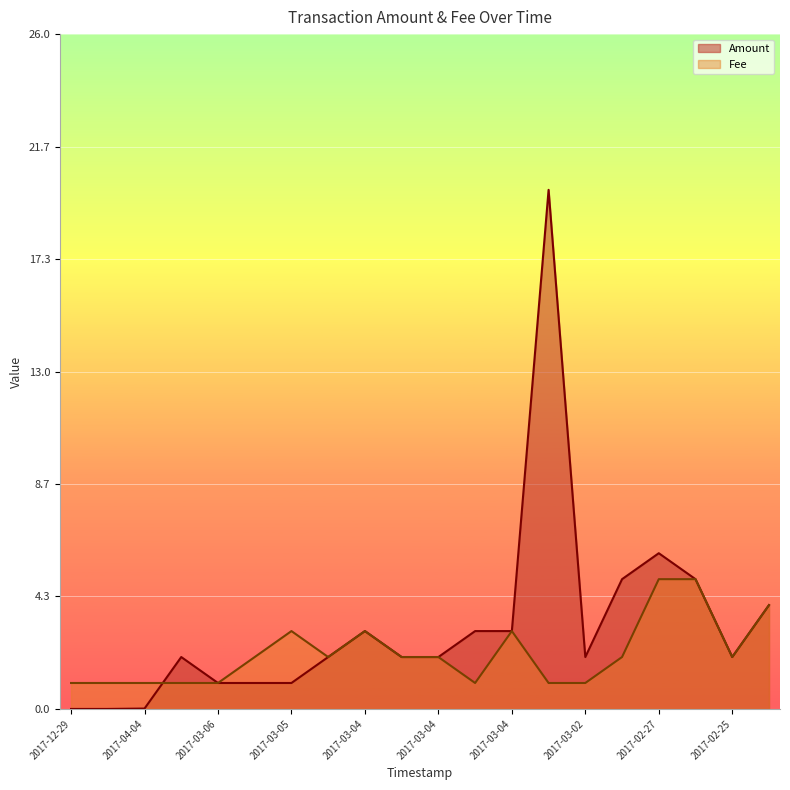

Rank the series by their maximum value, from highest to lowest.

Amount, Fee